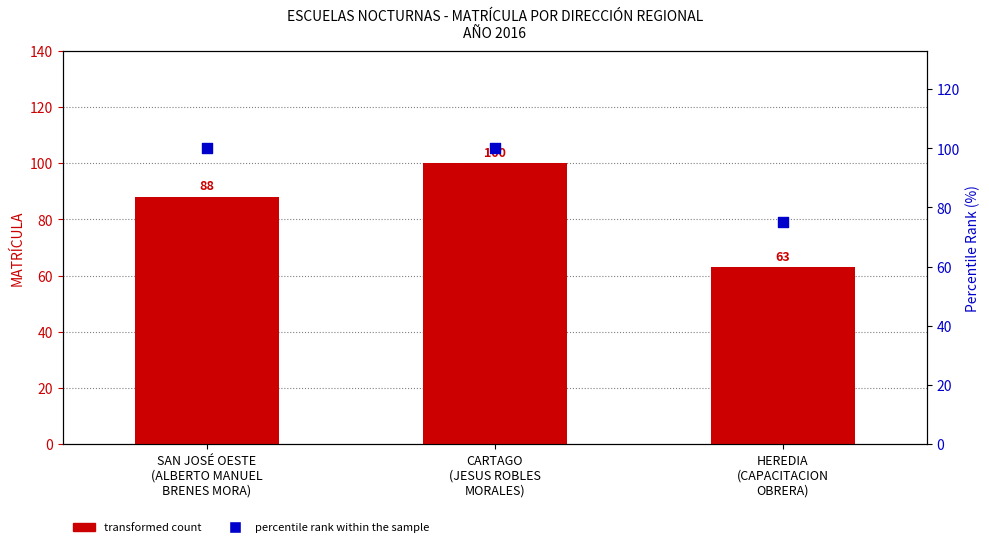

Which series has the widest spread of Y values?

transformed count